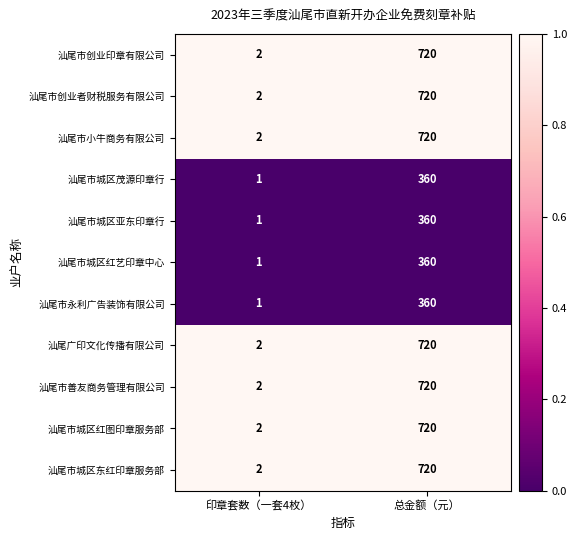

Reading left to right, list all the values displayed in this chart.

汕尾市创业印章有限公司: 2	720
汕尾市创业者财税服务有限公司: 2	720
汕尾市小牛商务有限公司: 2	720
汕尾市城区茂源印章行: 1	360
汕尾市城区亚东印章行: 1	360
汕尾市城区红艺印章中心: 1	360
汕尾市永利广告装饰有限公司: 1	360
汕尾广印文化传播有限公司: 2	720
汕尾市善友商务管理有限公司: 2	720
汕尾市城区红图印章服务部: 2	720
汕尾市城区东红印章服务部: 2	720